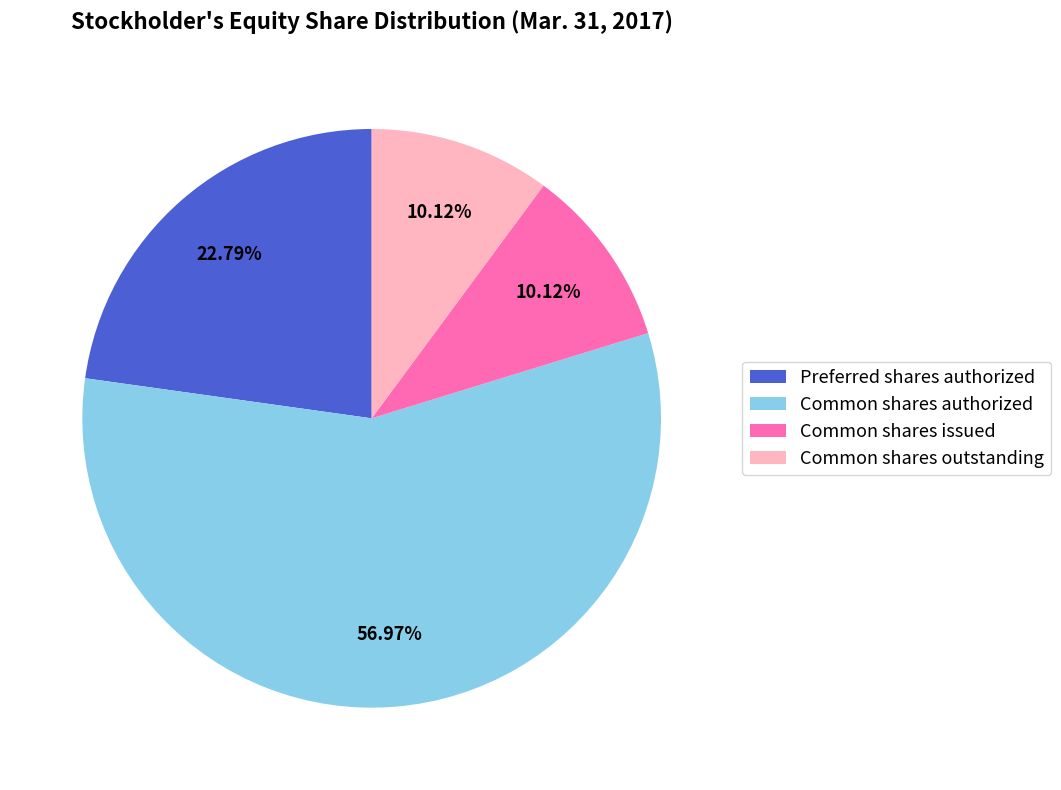

Between Preferred shares authorized and Common shares issued, which is larger?

Preferred shares authorized